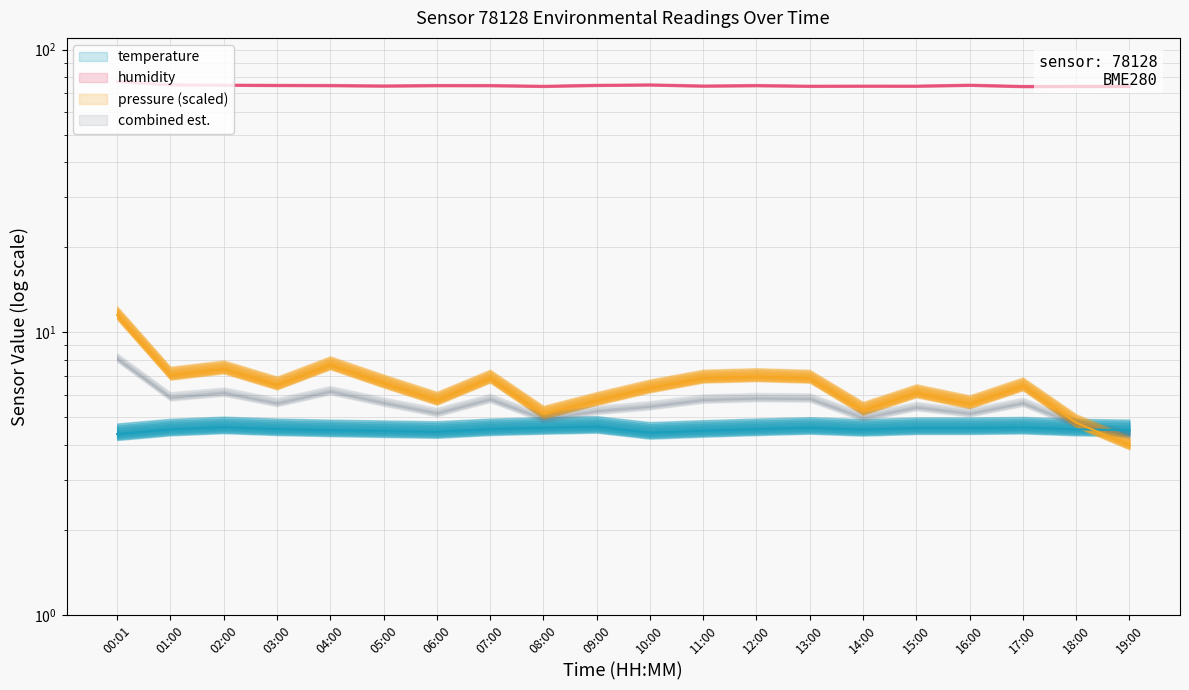

What is the maximum value shown in the chart?

77.3